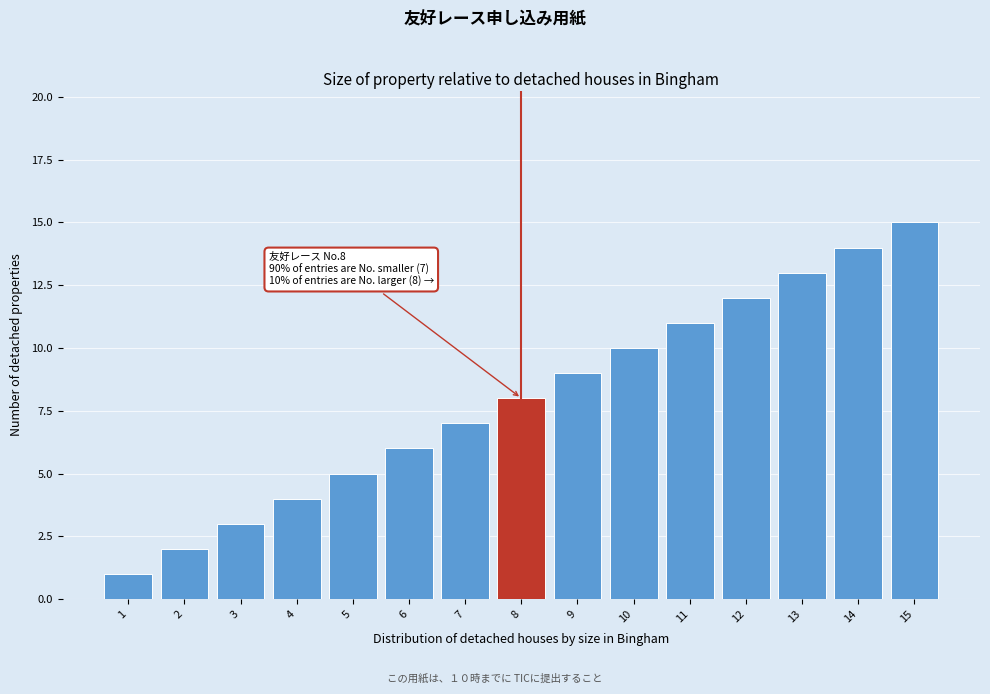

What is the change in value from 7 to 8?

+1